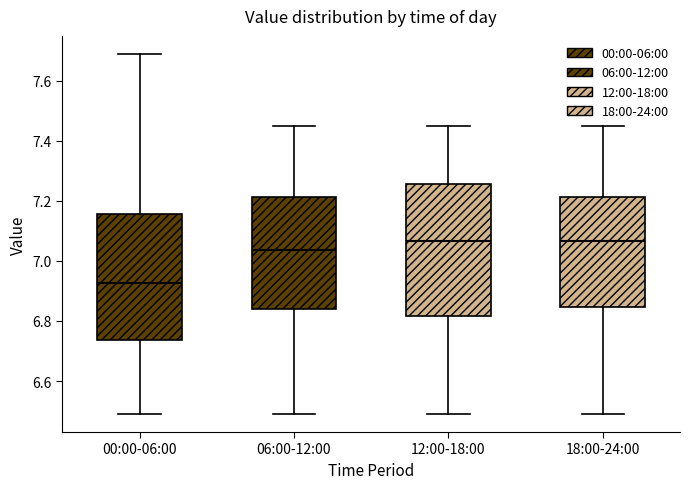

Where is the lower edge of the box for 18:00-24:00 on the y-axis? The values are not printed on the chart, so give them approximately, as read against the axis.

6.84